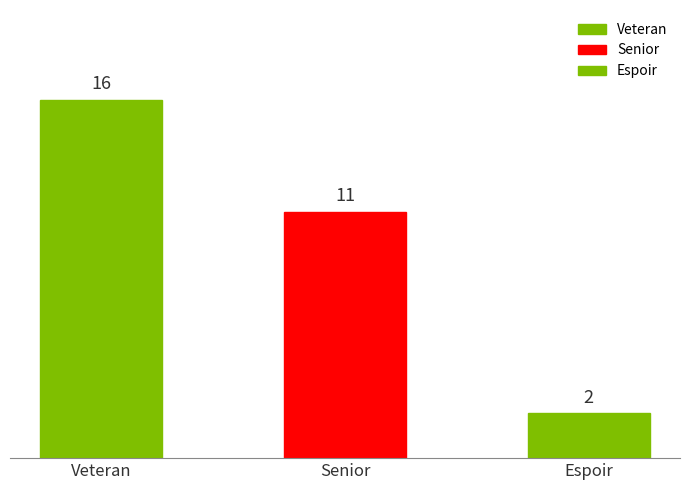

What is the label of the 1st bar from the left?

Veteran